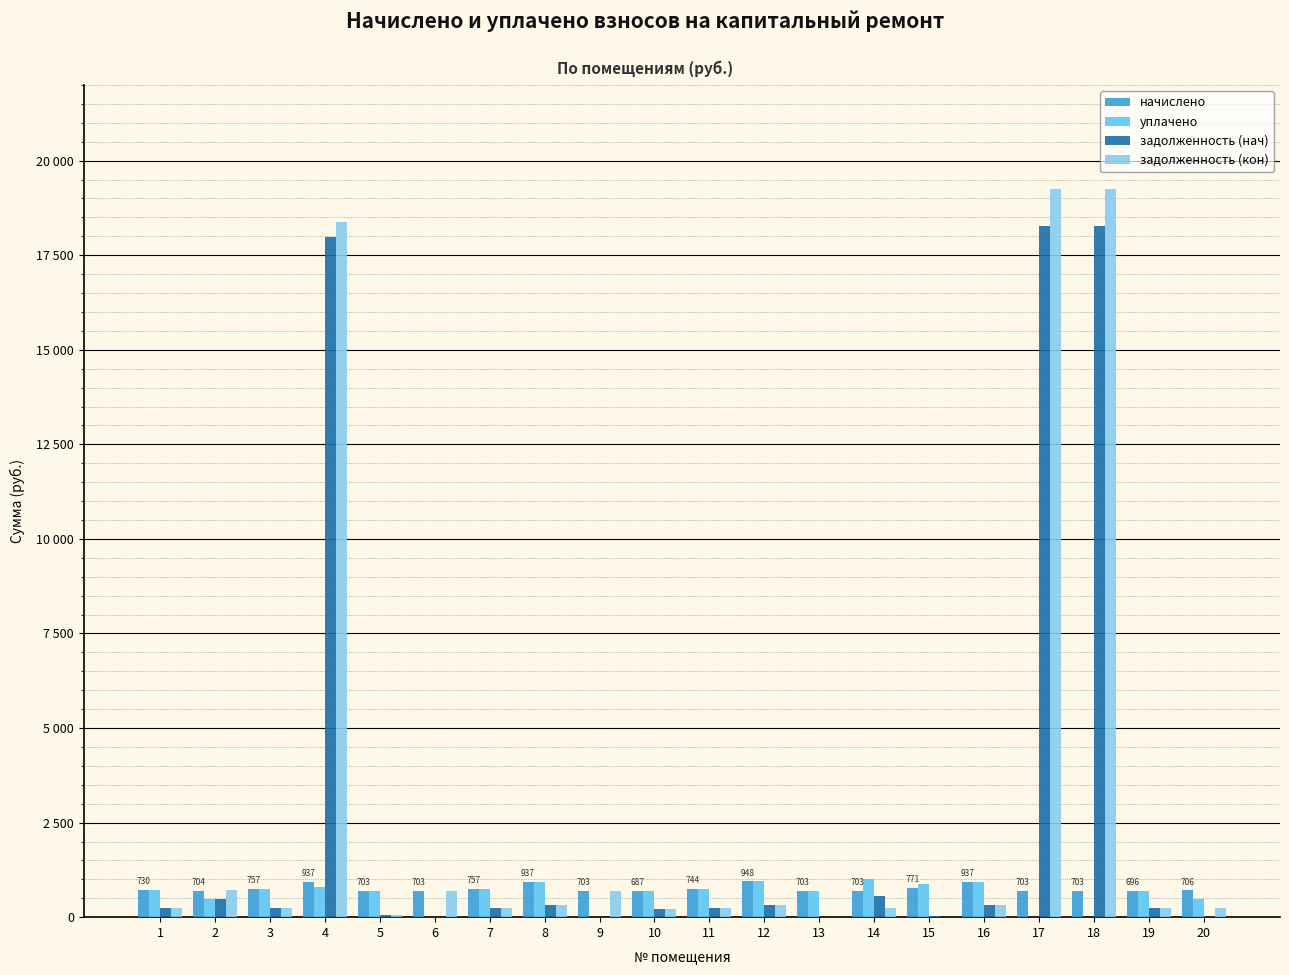

What is the difference between the maximum and minimum values in the задолженность (кон) series?

19256.3